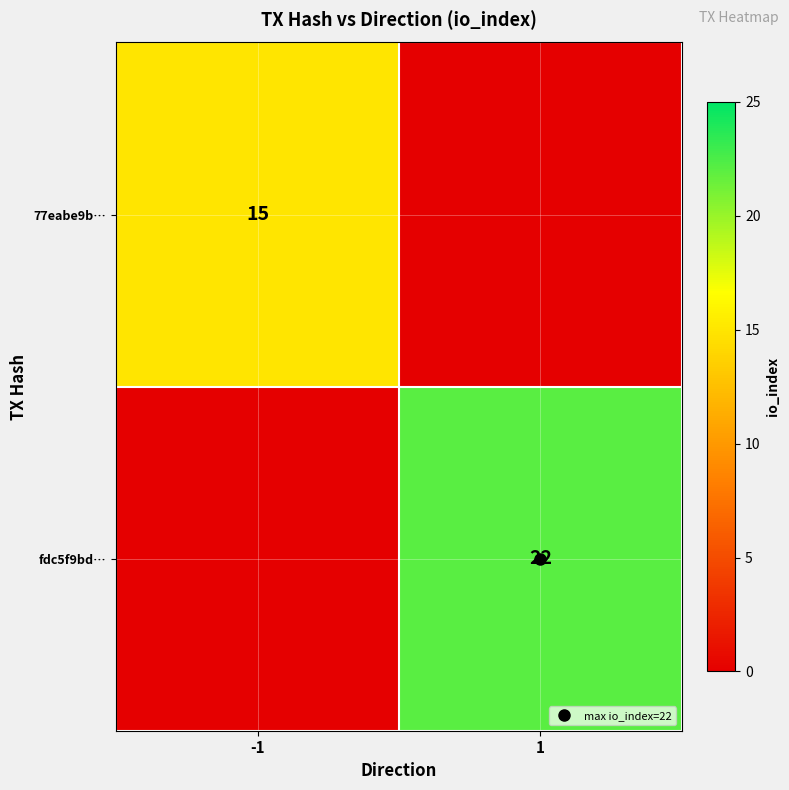

Which series has the widest spread of values?

fdc5f9bd…